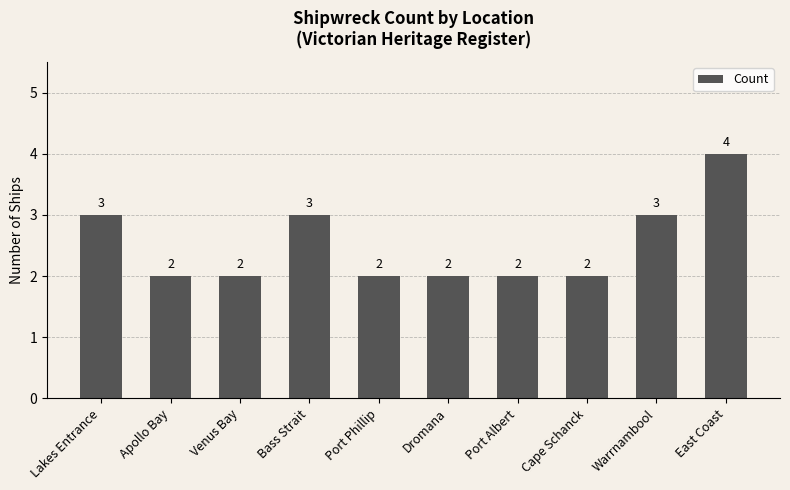

True or false: the data shows 2 at Dromana.

True